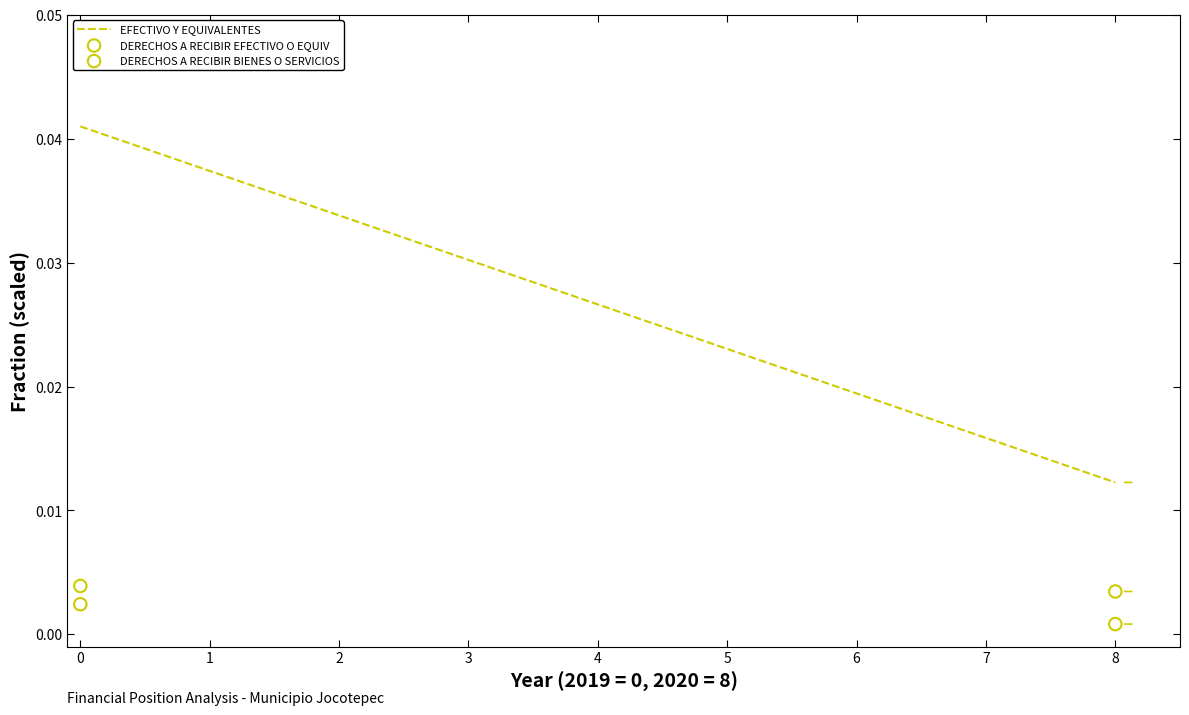

Across all data points, what is the average X value?

4.0